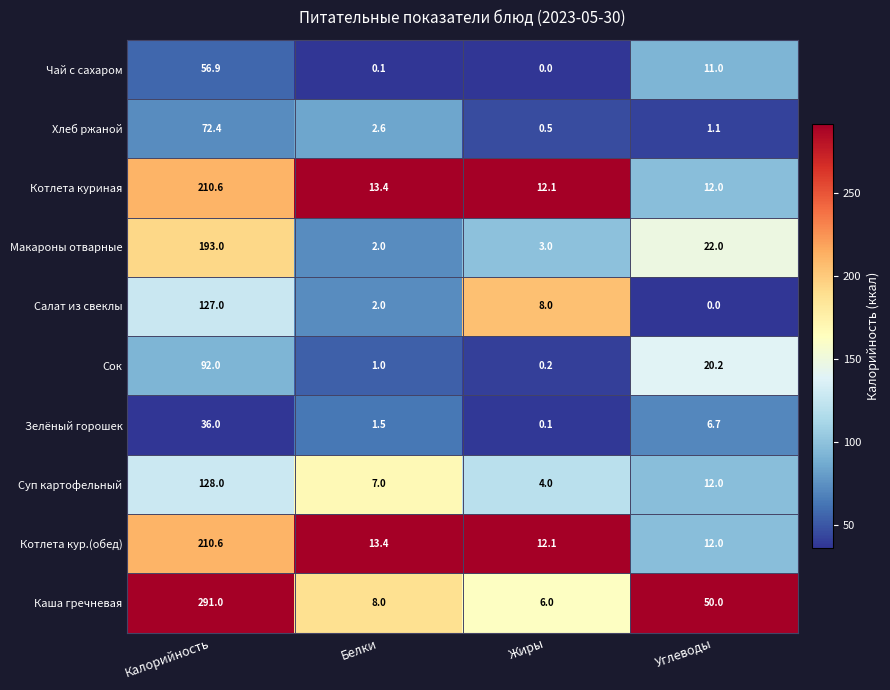

What is the highest value of the Чай с сахаром series?

56.9